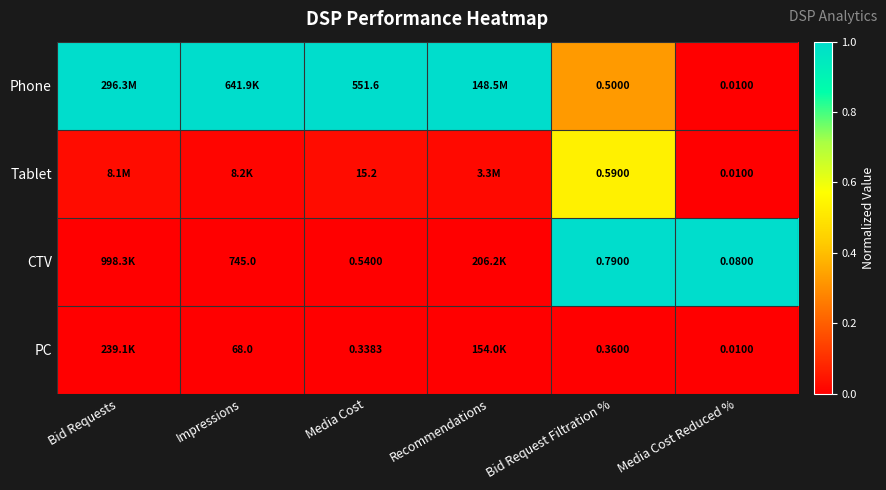

How many series are shown in this chart?

4